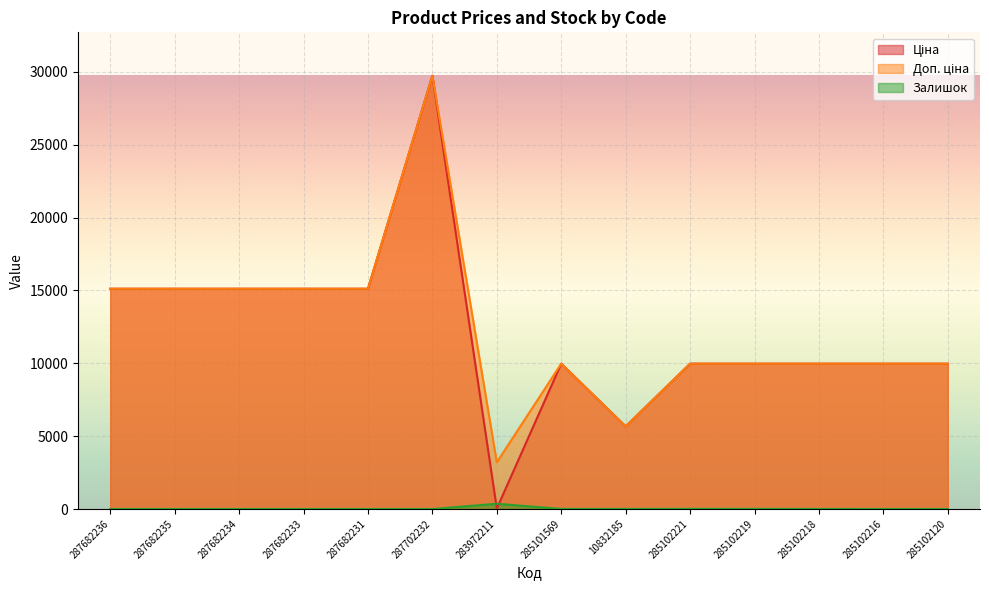

How many lines are shown in the chart?

3